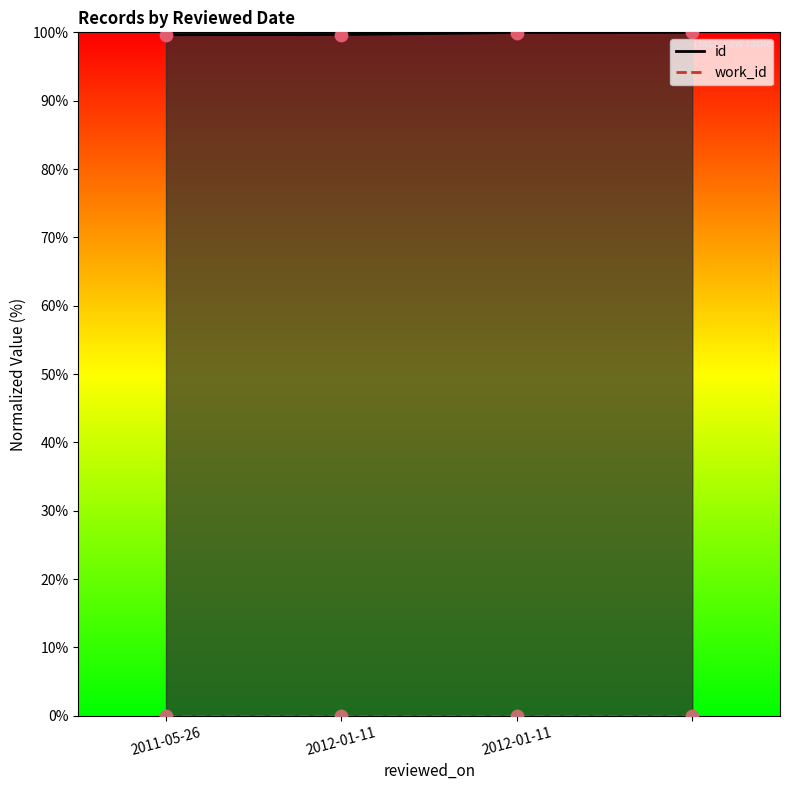

What is the ratio of the value at  to the value at 2012-01-11?

1.0